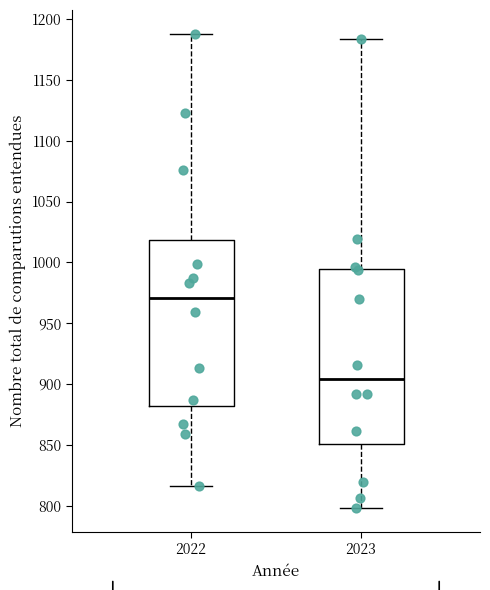

Reading left to right, transcribe this box plot: for each box, give where its median line is, the range the box spans, and where its two whiskers end, as read against the y-axis. The values are not printed on the chart, so give them approximately, as read against the axis.

2022: median 970, box 880 to 1020, whiskers 815 to 1190
2023: median 905, box 850 to 995, whiskers 800 to 1185